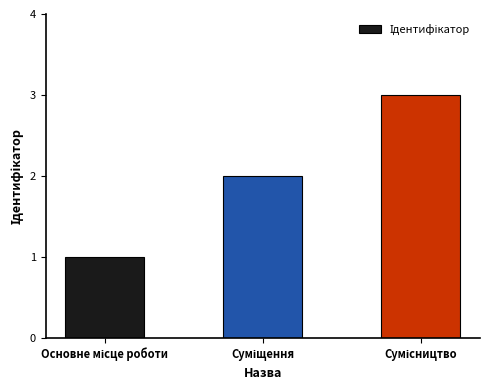

What is the greatest value displayed?

3